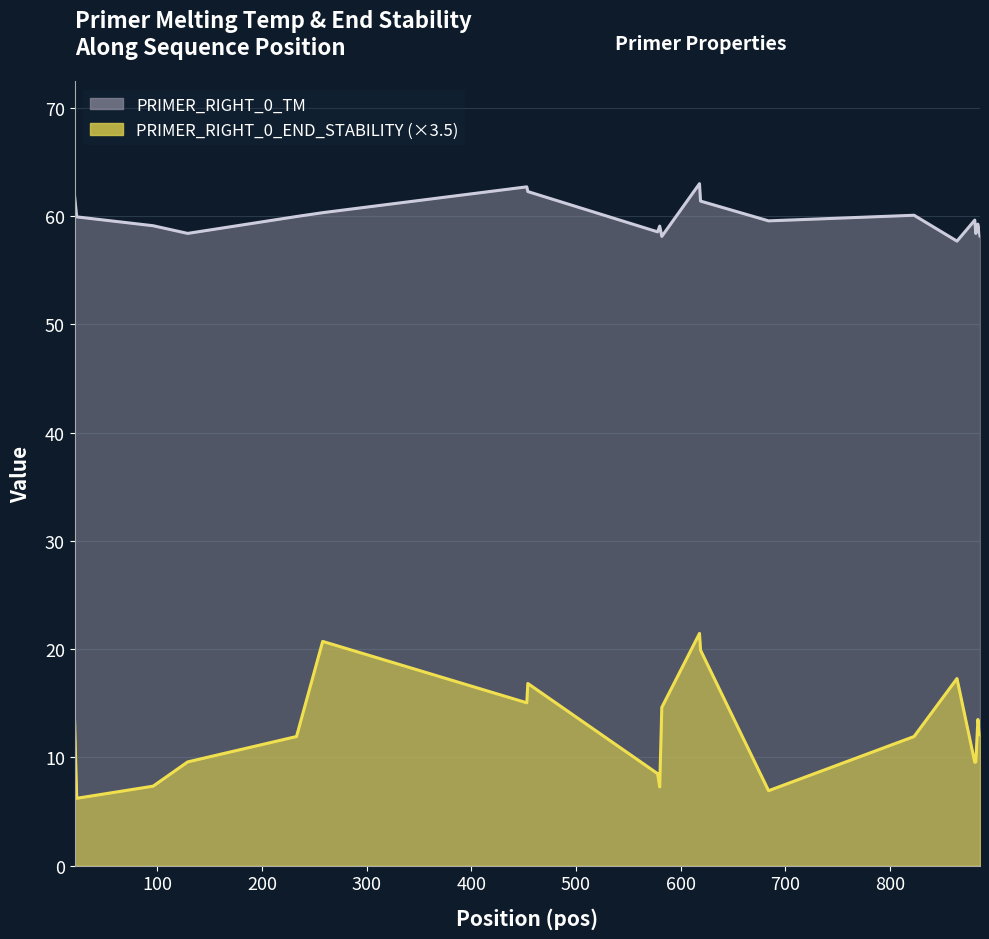

What is the greatest value displayed?

63.0